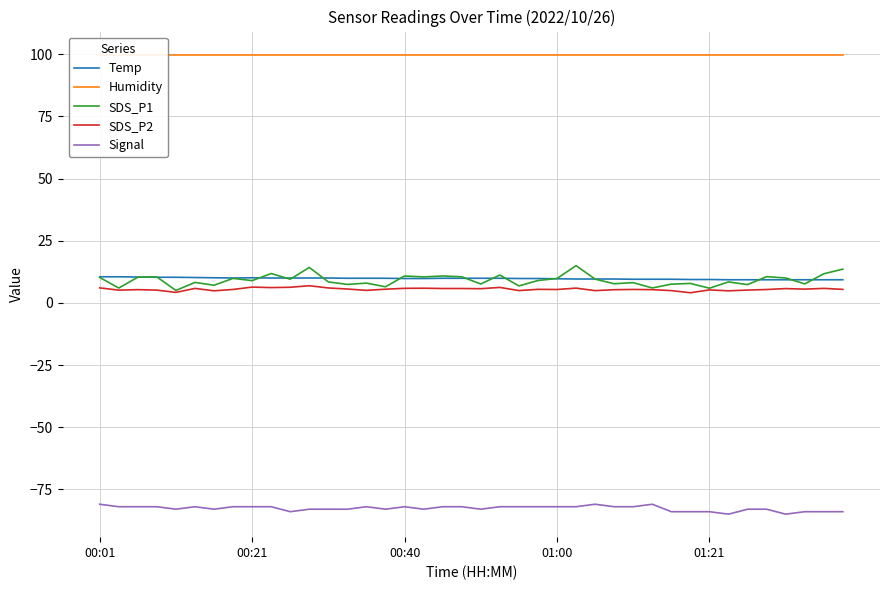

Reading left to right, transcribe all the data shown in this chart.

Temp: 10.5	10.5	10.4	10.3	10.3	10.2	10.1	10.0	10.1	10.0	10.0	10.0	10.0	9.9	9.9	9.9	9.8	9.8	9.9	9.9	9.9	9.9	9.8	9.8	9.7	9.6	9.6	9.6	9.5	9.5	9.5	9.4	9.4	9.3	9.3	9.3	9.3	9.3	9.3	9.3
Humidity: 99.9	99.9	99.9	99.9	99.9	99.9	99.9	99.9	99.9	99.9	99.9	99.9	99.9	99.9	99.9	99.9	99.9	99.9	99.9	99.9	99.9	99.9	99.9	99.9	99.9	99.9	99.9	99.9	99.9	99.9	99.9	99.9	99.9	99.9	99.9	99.9	99.9	99.9	99.9	99.9
SDS_P1: 10.2	6.0	10.3	10.4	5.0	8.2	7.1	9.8	8.9	11.8	9.5	14.2	8.4	7.4	8.0	6.5	10.8	10.4	10.8	10.5	7.6	11.2	6.8	9.0	9.8	15.0	9.6	7.7	8.1	6.0	7.5	7.8	5.9	8.4	7.3	10.6	10.0	7.6	11.7	13.6
SDS_P2: 6.0	5.1	5.3	5.1	4.2	5.8	4.8	5.4	6.3	6.2	6.3	6.9	6.0	5.6	5.0	5.5	5.8	5.9	5.8	5.8	5.7	6.2	5.0	5.5	5.4	5.9	4.9	5.3	5.4	5.3	4.9	4.1	5.2	4.8	5.2	5.4	5.8	5.5	5.8	5.4
Signal: -81.0	-82.0	-82.0	-82.0	-83.0	-82.0	-83.0	-82.0	-82.0	-82.0	-84.0	-83.0	-83.0	-83.0	-82.0	-83.0	-82.0	-83.0	-82.0	-82.0	-83.0	-82.0	-82.0	-82.0	-82.0	-82.0	-81.0	-82.0	-82.0	-81.0	-84.0	-84.0	-84.0	-85.0	-83.0	-83.0	-85.0	-84.0	-84.0	-84.0